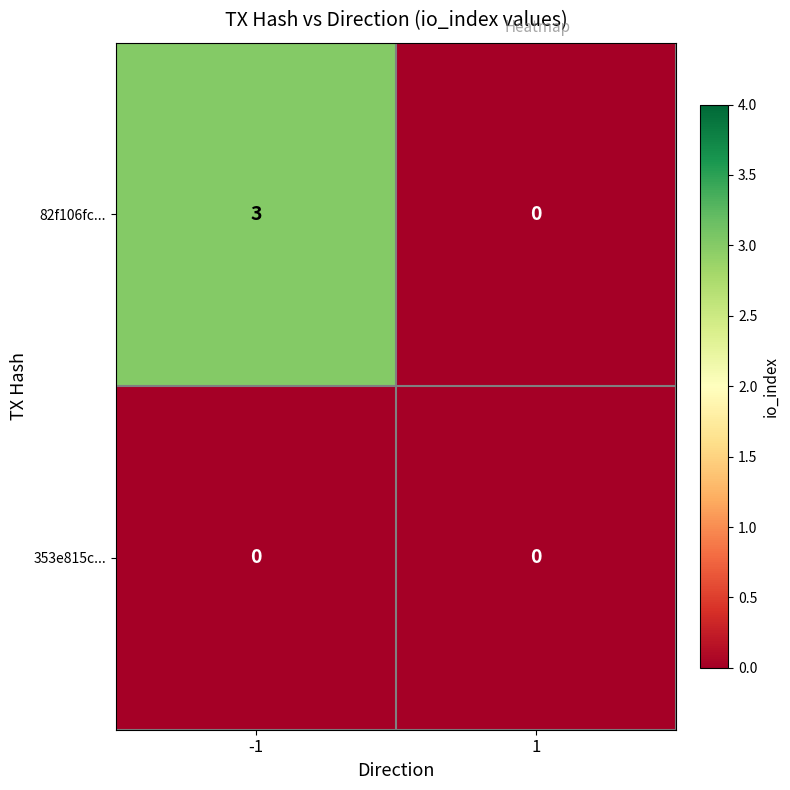

What is the greatest value displayed?

3